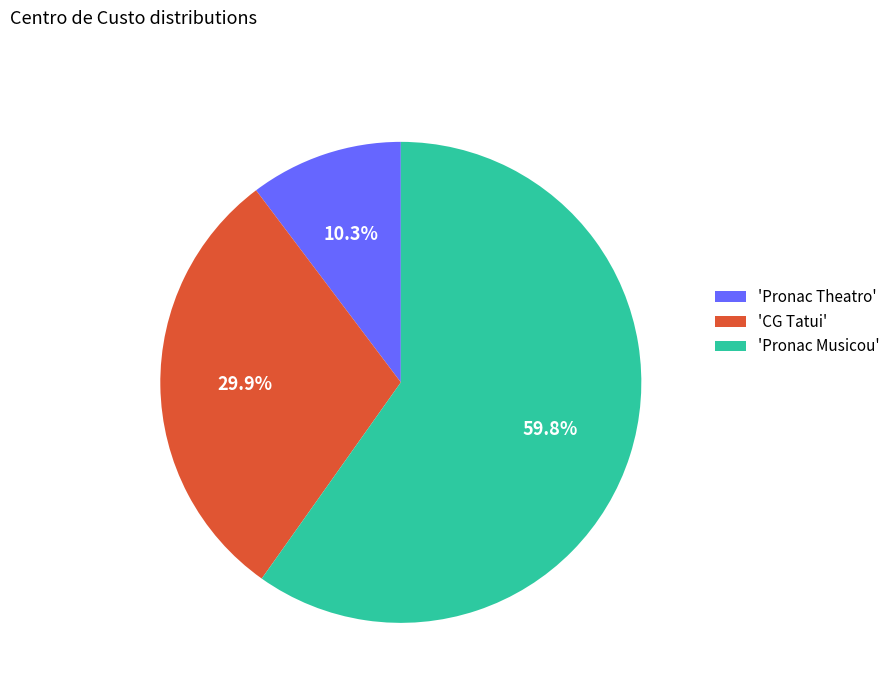

What portion of the pie excludes 'Pronac Theatro'?

89.7%